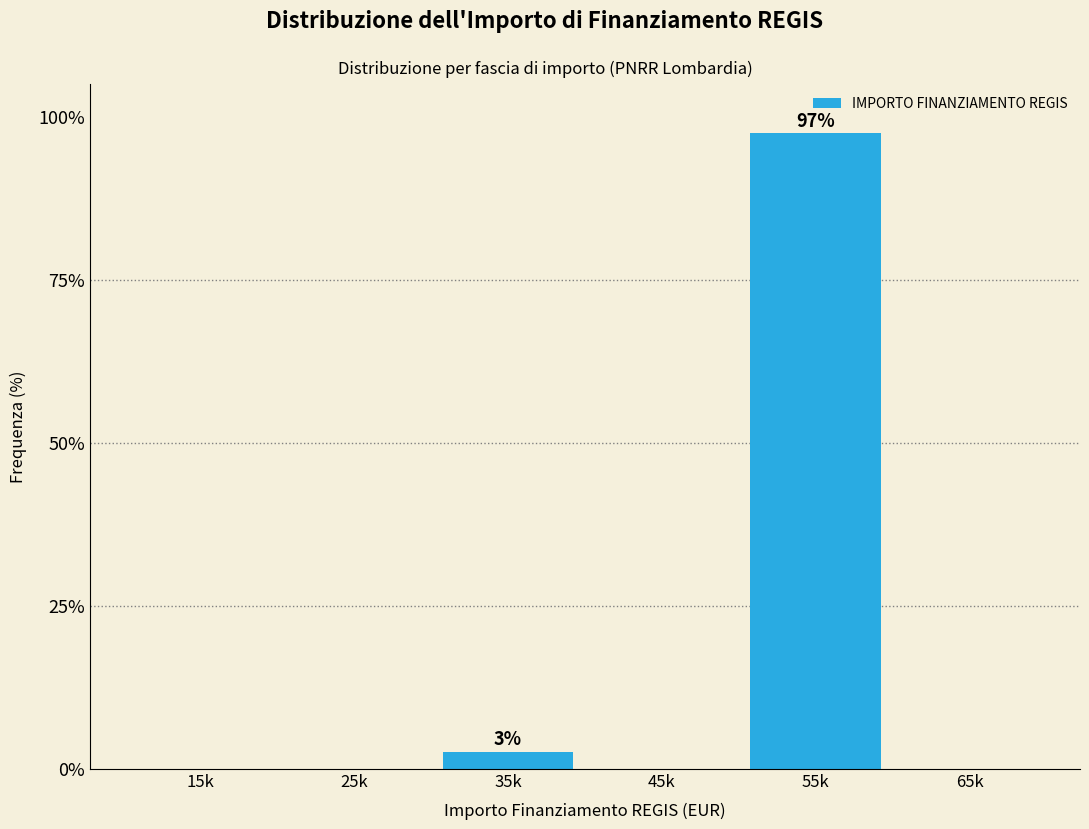

Reading right to left, what are all the values shown in this chart?

65k=0.0	55k=97.4	45k=0.0	35k=2.6	25k=0.0	15k=0.0